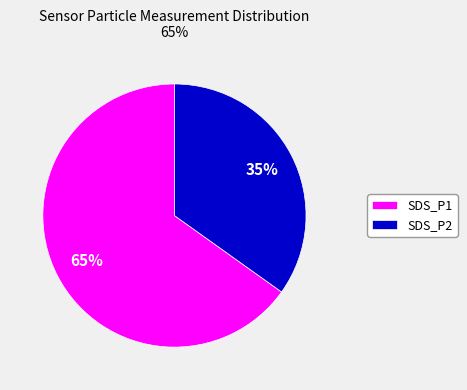

Is it true that SDS_P2 is 35% of the pie?

True